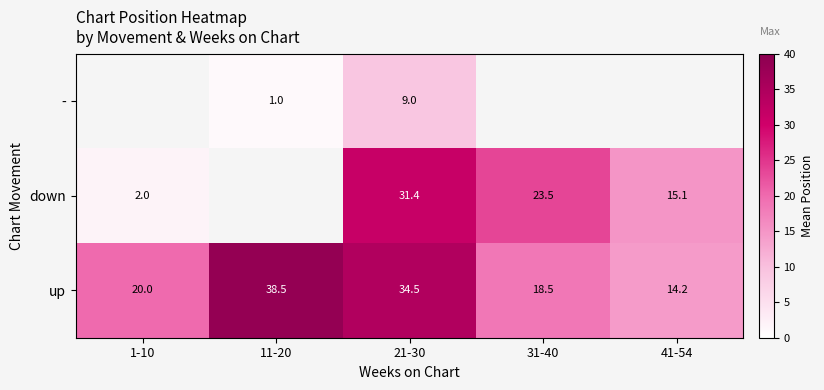

What is the sum of the down values at 41-54 and 31-40?

38.6